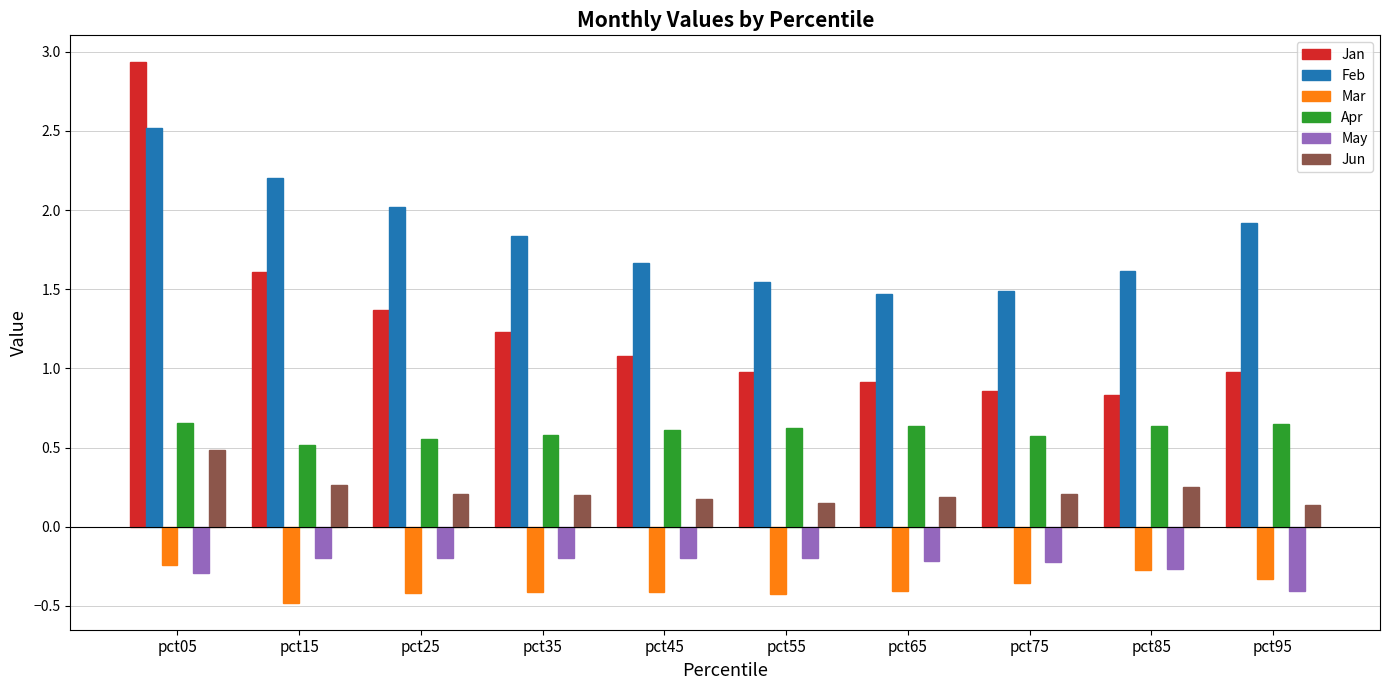

The value of May at pct65 is -0.2. True or false?

True